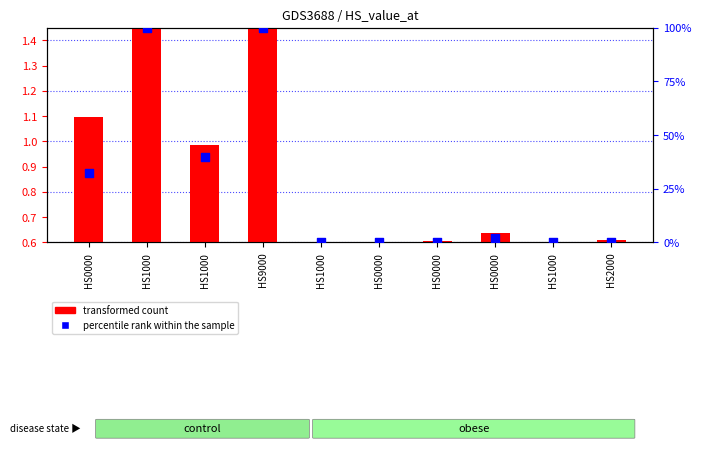

What is the total value across all series at HS0000?

33.3